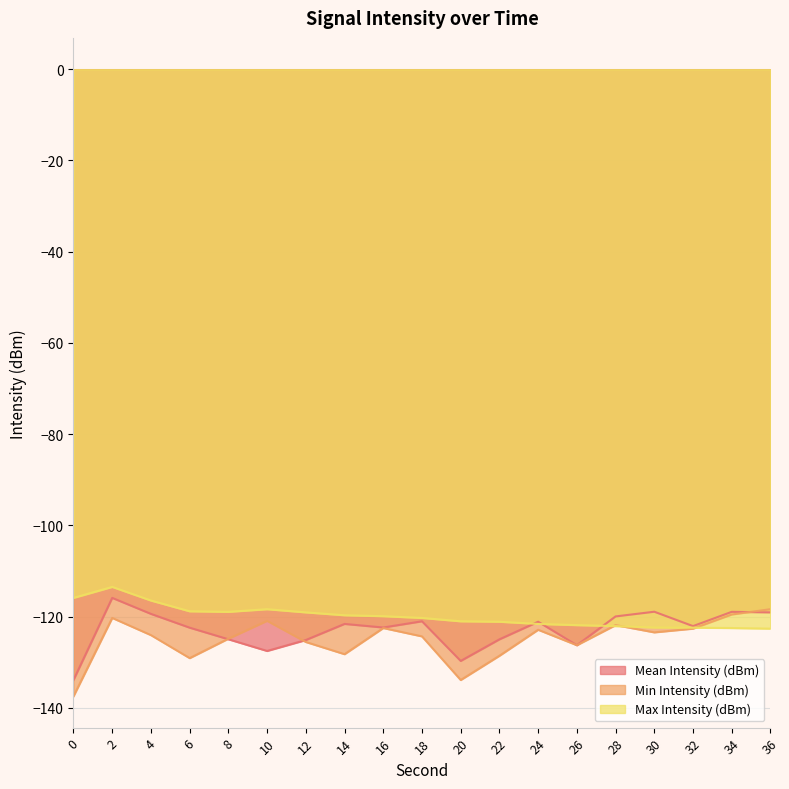

The Mean Intensity (dBm) series shows -125.0 at 22. True or false?

True